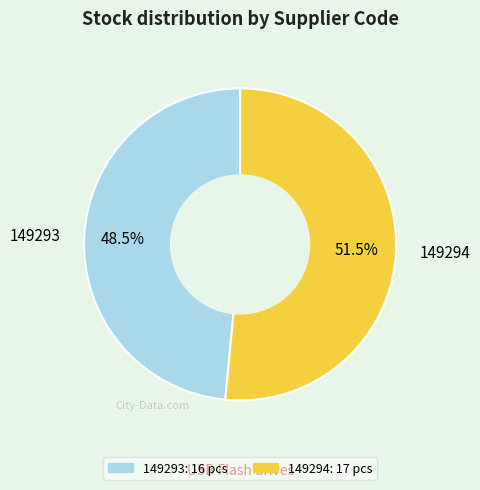

Which category has the smallest portion of the pie?

149293